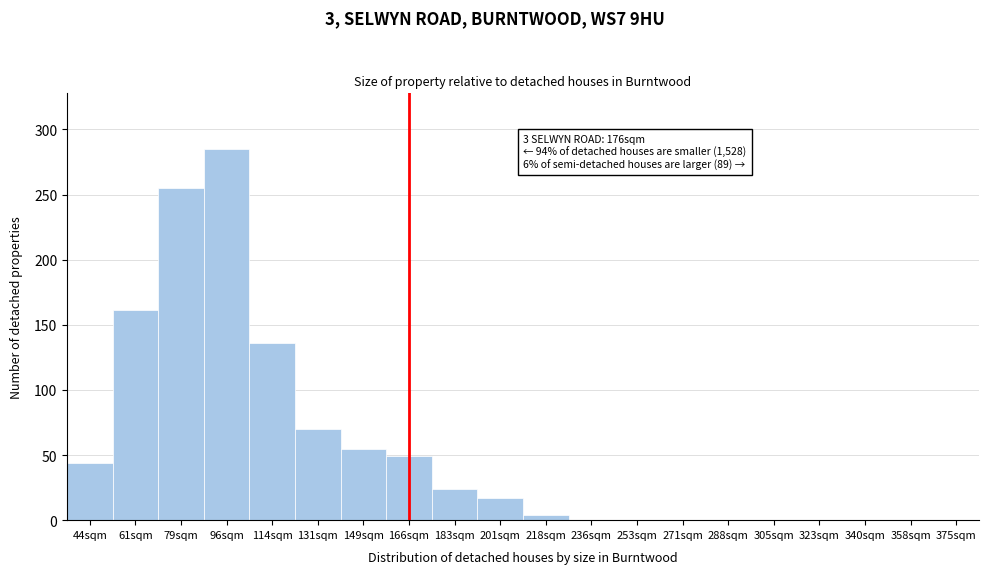

Reading right to left, transcribe all the data shown in this chart.

375sqm=0	358sqm=0	340sqm=0	323sqm=0	305sqm=0	288sqm=0	271sqm=0	253sqm=0	236sqm=0	218sqm=4	201sqm=17	183sqm=24	166sqm=49	149sqm=55	131sqm=70	114sqm=136	96sqm=285	79sqm=255	61sqm=161	44sqm=44